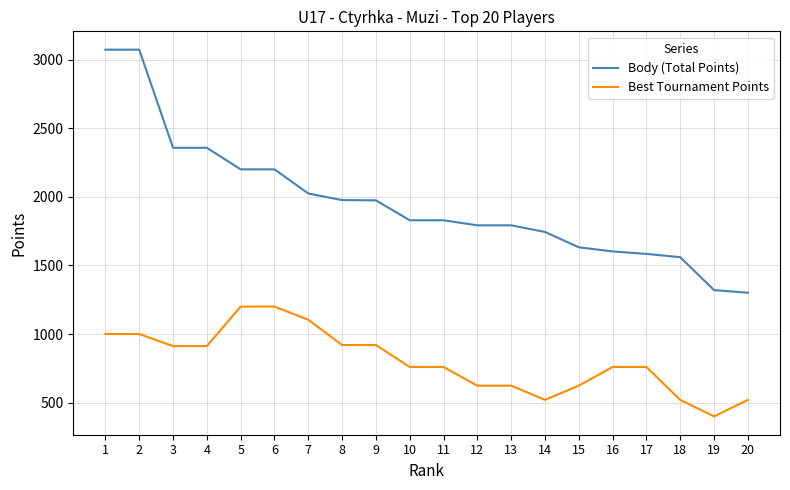

Does the chart display data point markers on the line(s)?

No